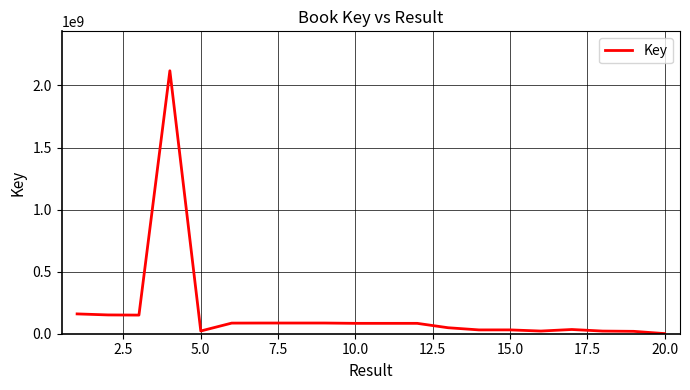

What is the difference between the maximum and minimum values?

2117242368